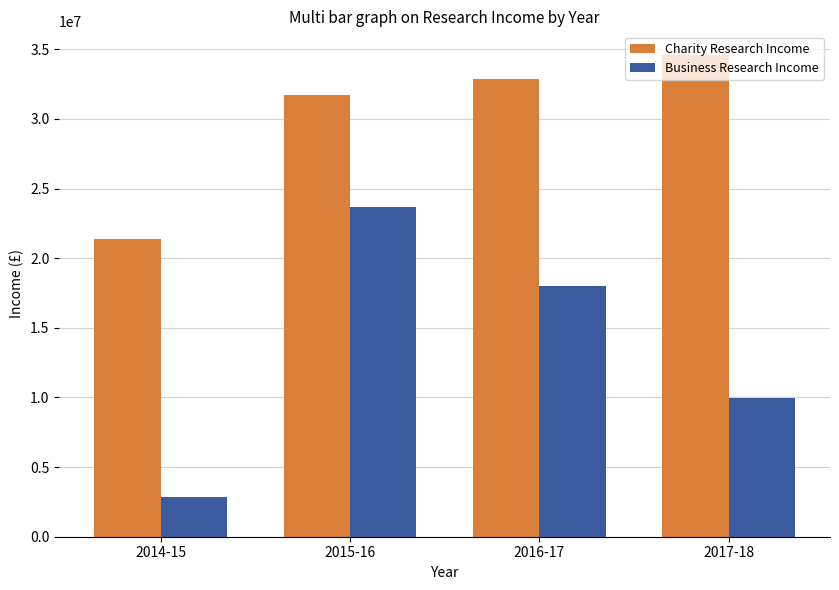

Reading left to right, transcribe all the data shown in this chart.

Charity Research Income: 21374000	31694000	32873000	34561000
Business Research Income: 2857000	23654000	17994000	9986000